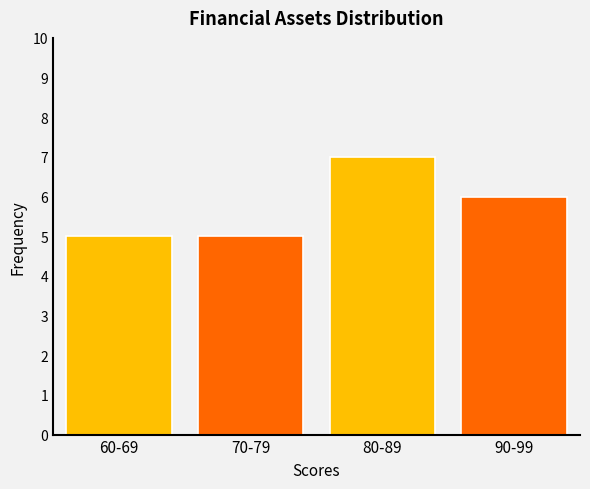

Reading right to left, what are all the values shown in this chart?

90-99=6	80-89=7	70-79=5	60-69=5